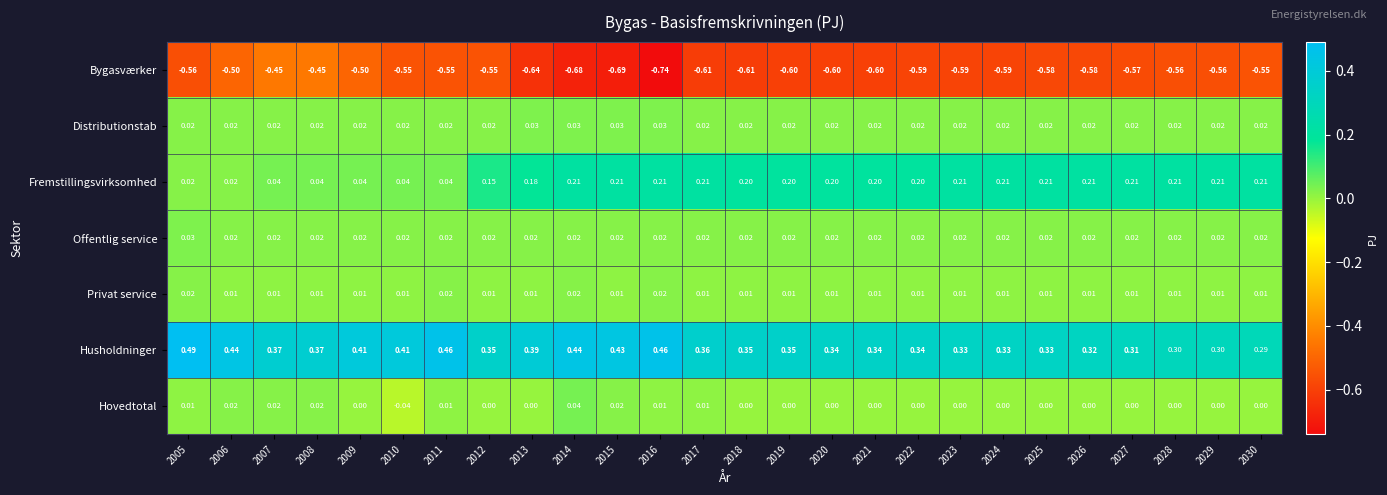

Which series has the widest spread of values?

Bygasværker